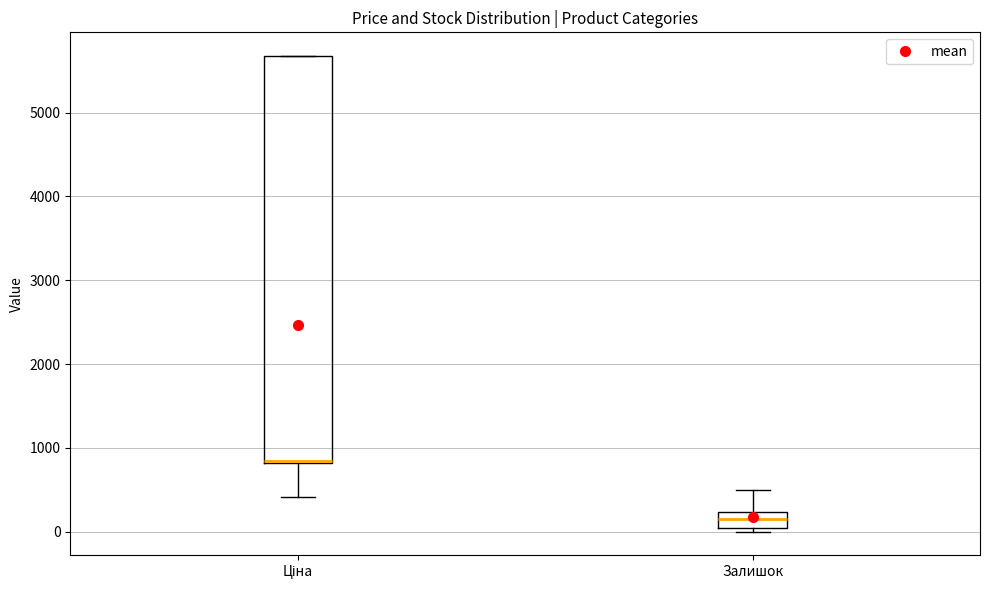

Reading left to right, transcribe this box plot: for each box, give where its median line is, the range the box spans, and where its two whiskers end, as read against the y-axis. The values are not printed on the chart, so give them approximately, as read against the axis.

Ціна: median 800, box 800 to 5700, whiskers 400 to 5700
Залишок: median 200 (inside the box), box 0 to 200, whiskers 0 (just below the box's lower edge) to 500